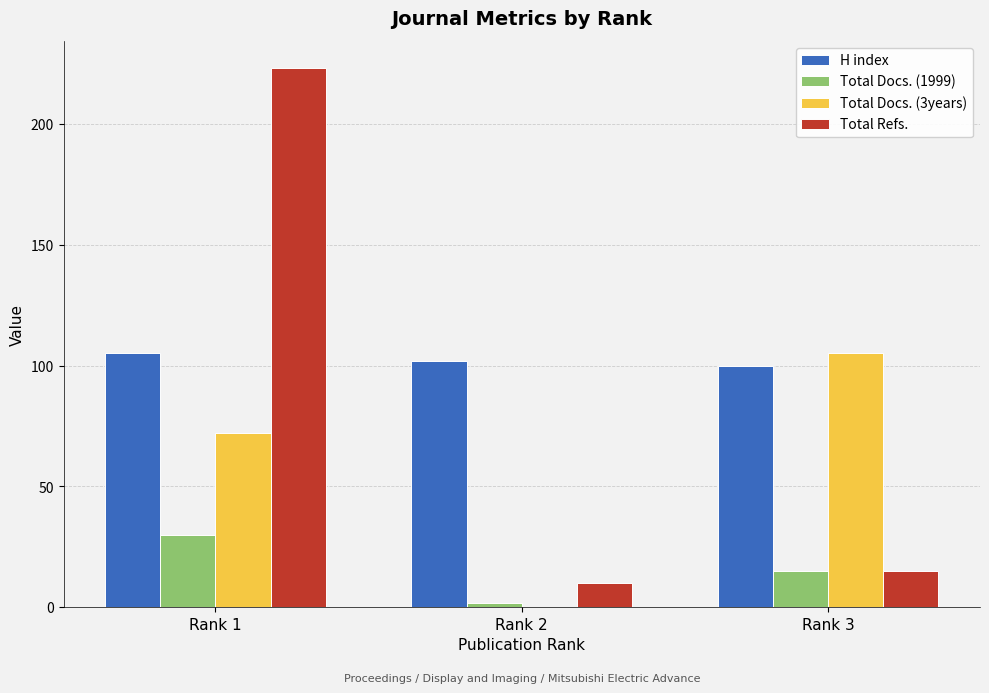

What is the total value across all series at Rank 2?

114